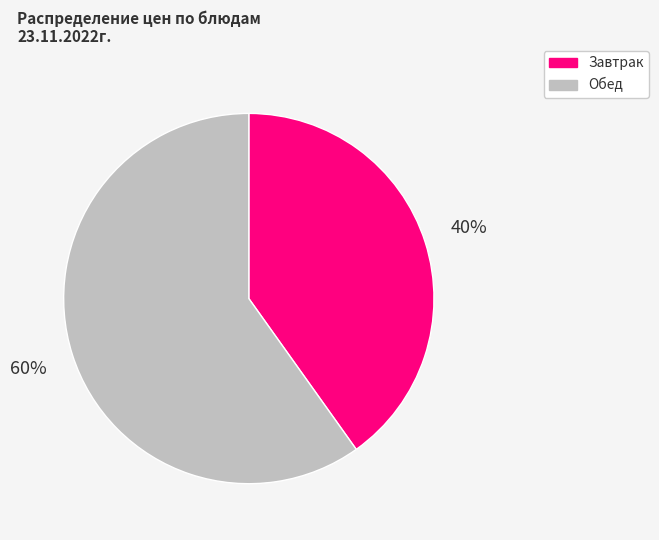

Is there any slice that represents more than half of the pie?

Yes